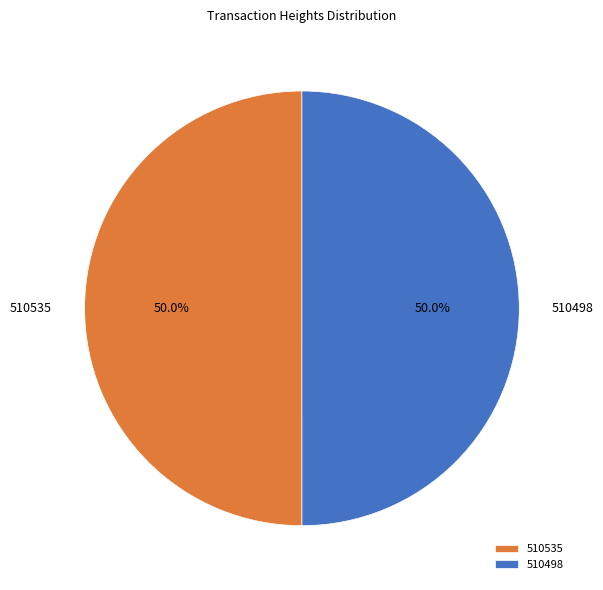

Is it true that 510498 is 50% of the pie?

True